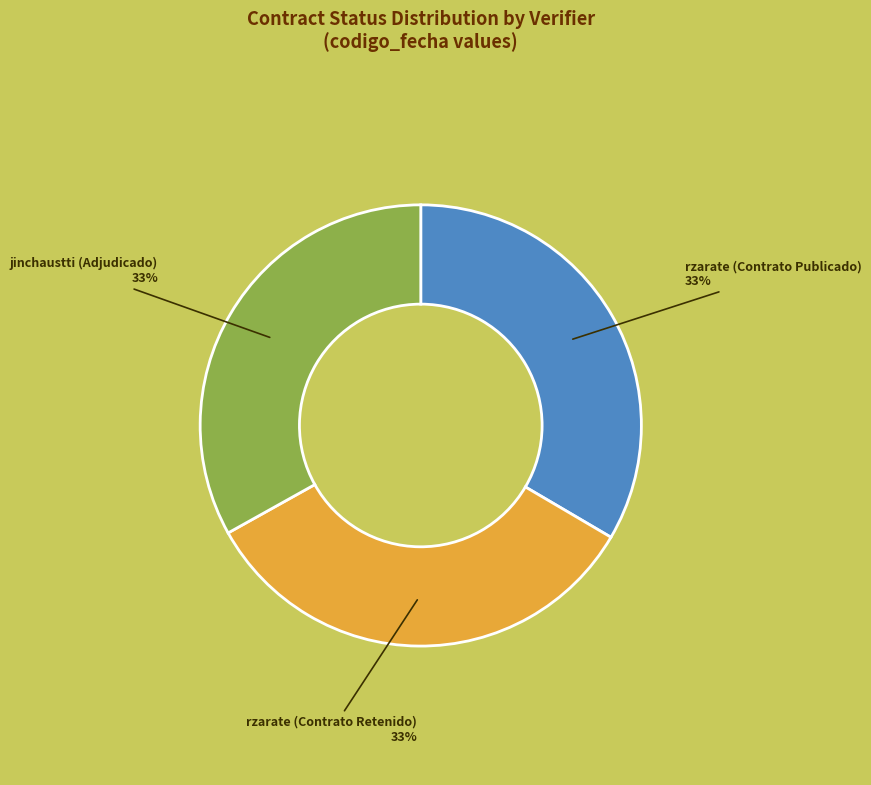

To the nearest percent, what is the average slice percentage?

33%